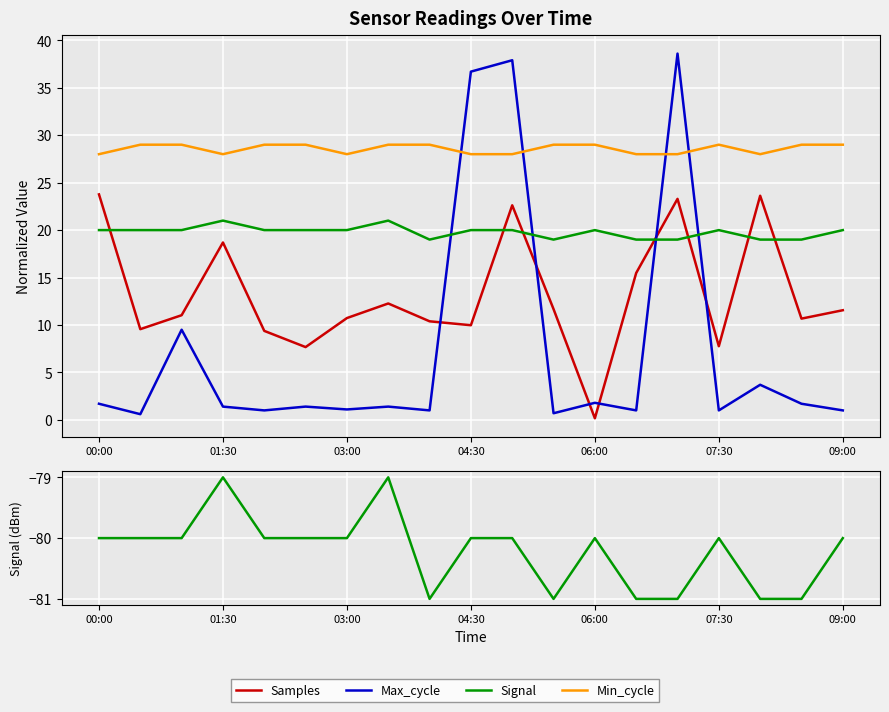

Which series has the widest spread of values?

Max_cycle